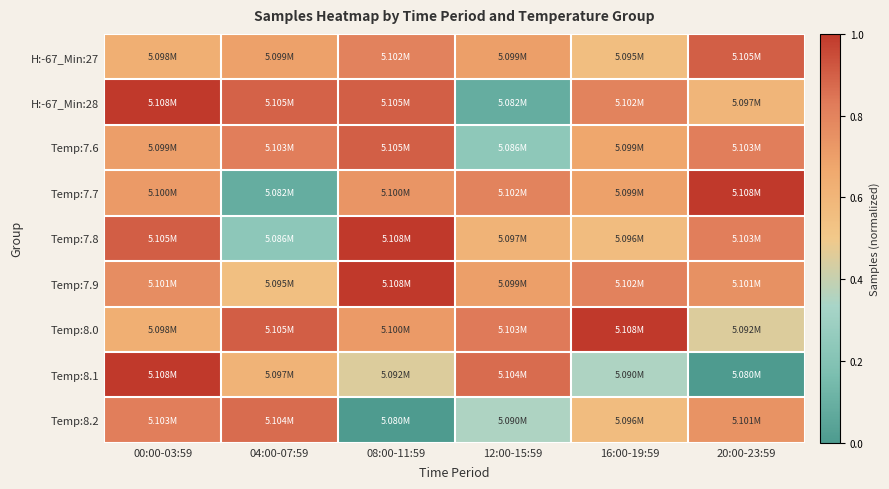

Reading left to right, what are all the values shown in this chart?

H:-67_Min:27: 00:00-03:59=0.6	04:00-07:59=0.7	08:00-11:59=0.8	12:00-15:59=0.7	16:00-19:59=0.6	20:00-23:59=0.9
H:-67_Min:28: 00:00-03:59=1.0	04:00-07:59=0.9	08:00-11:59=0.9	12:00-15:59=0.1	16:00-19:59=0.8	20:00-23:59=0.6
Temp:7.6: 00:00-03:59=0.7	04:00-07:59=0.8	08:00-11:59=0.9	12:00-15:59=0.2	16:00-19:59=0.7	20:00-23:59=0.8
Temp:7.7: 00:00-03:59=0.7	04:00-07:59=0.1	08:00-11:59=0.7	12:00-15:59=0.8	16:00-19:59=0.7	20:00-23:59=1.0
Temp:7.8: 00:00-03:59=0.9	04:00-07:59=0.2	08:00-11:59=1.0	12:00-15:59=0.6	16:00-19:59=0.6	20:00-23:59=0.8
Temp:7.9: 00:00-03:59=0.8	04:00-07:59=0.5	08:00-11:59=1.0	12:00-15:59=0.7	16:00-19:59=0.8	20:00-23:59=0.8
Temp:8.0: 00:00-03:59=0.6	04:00-07:59=0.9	08:00-11:59=0.7	12:00-15:59=0.8	16:00-19:59=1.0	20:00-23:59=0.5
Temp:8.1: 00:00-03:59=1.0	04:00-07:59=0.6	08:00-11:59=0.5	12:00-15:59=0.9	16:00-19:59=0.4	20:00-23:59=0.0
Temp:8.2: 00:00-03:59=0.8	04:00-07:59=0.9	08:00-11:59=0.0	12:00-15:59=0.4	16:00-19:59=0.6	20:00-23:59=0.7